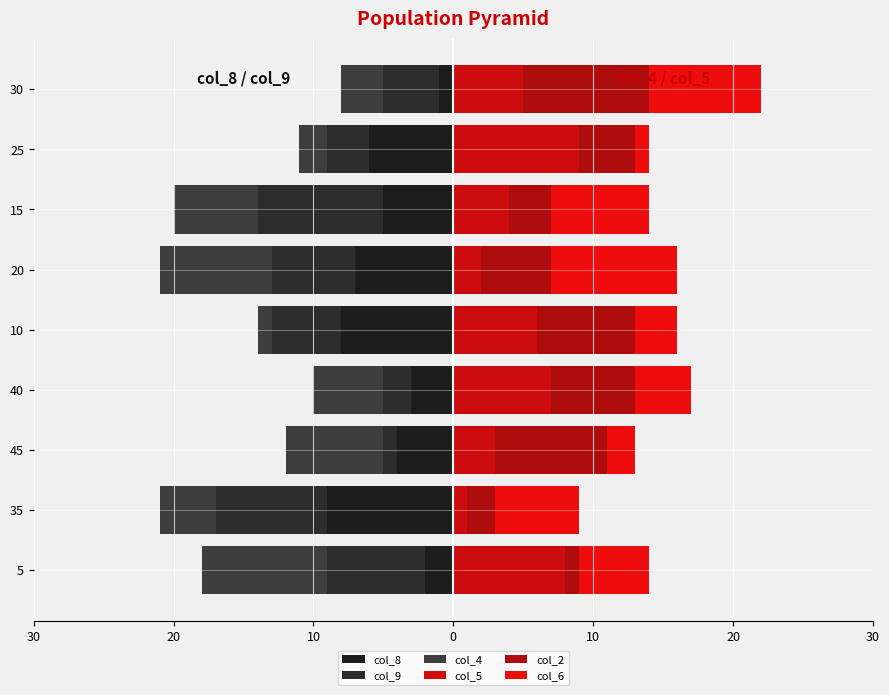

True or false: col_5 has a value of 1 at 35.

False